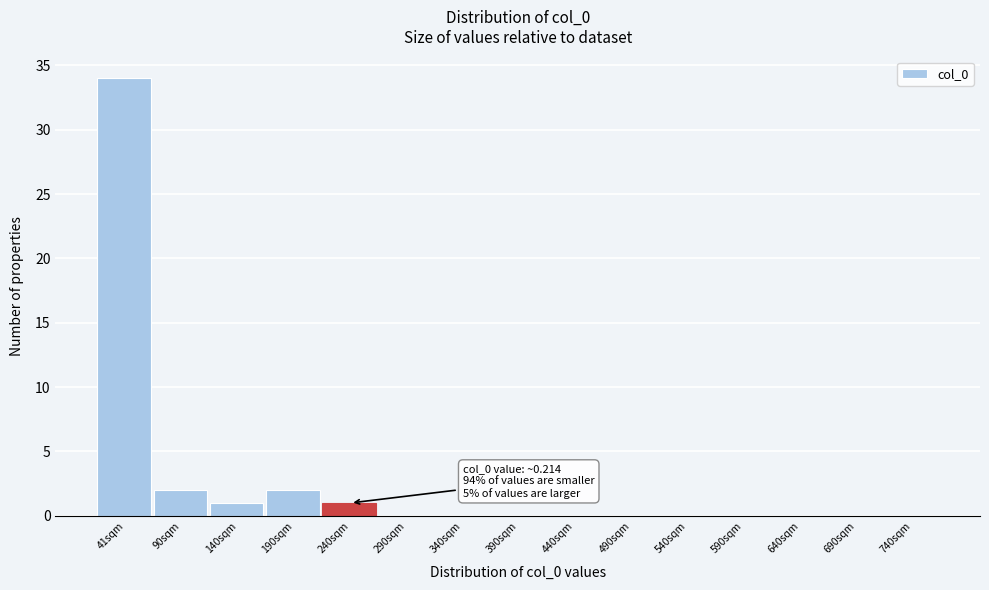

Reading left to right, what are all the values shown in this chart?

41sqm=34	90sqm=2	140sqm=1	190sqm=2	240sqm=1	290sqm=0	340sqm=0	390sqm=0	440sqm=0	490sqm=0	540sqm=0	590sqm=0	640sqm=0	690sqm=0	740sqm=0